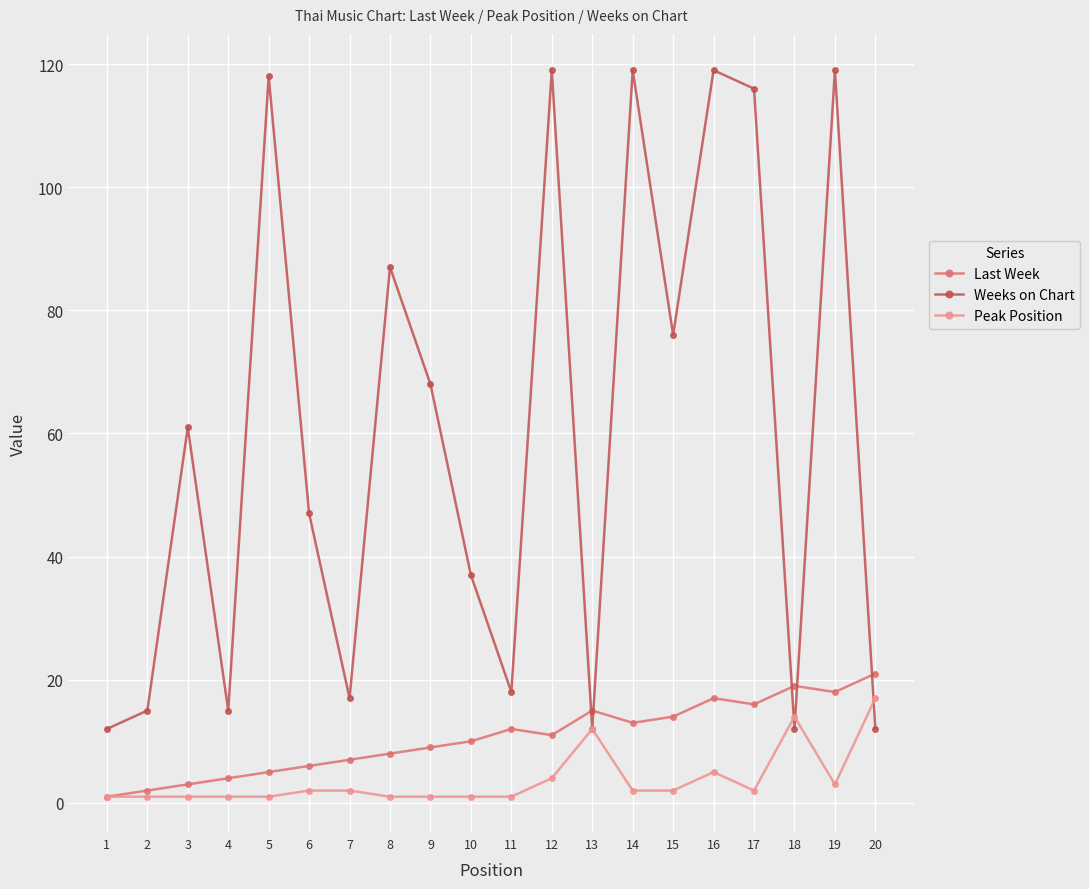

What is the greatest value displayed?

119